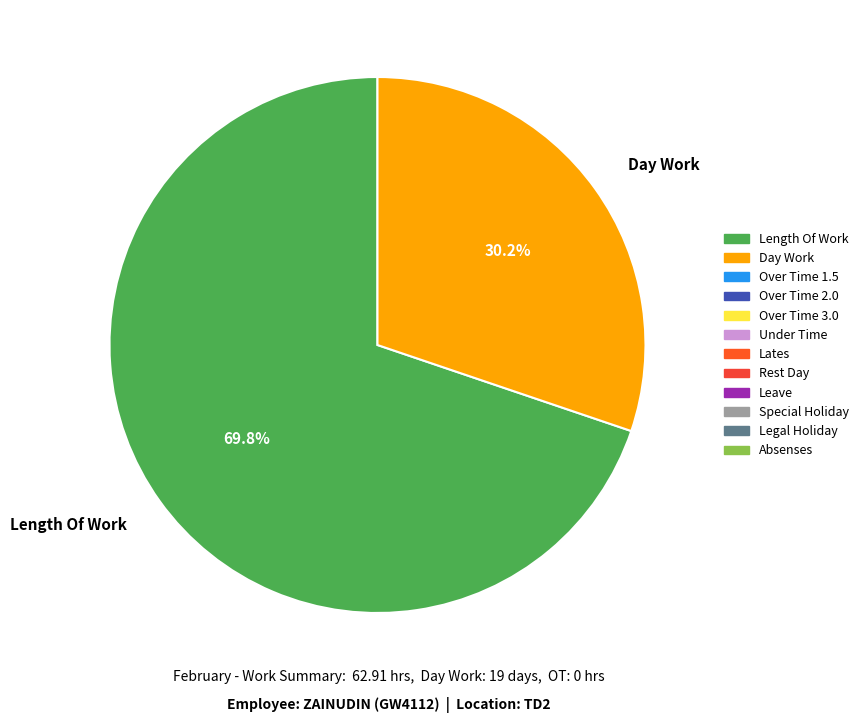

The Length Of Work slice represents 56% of the pie. True or false?

False